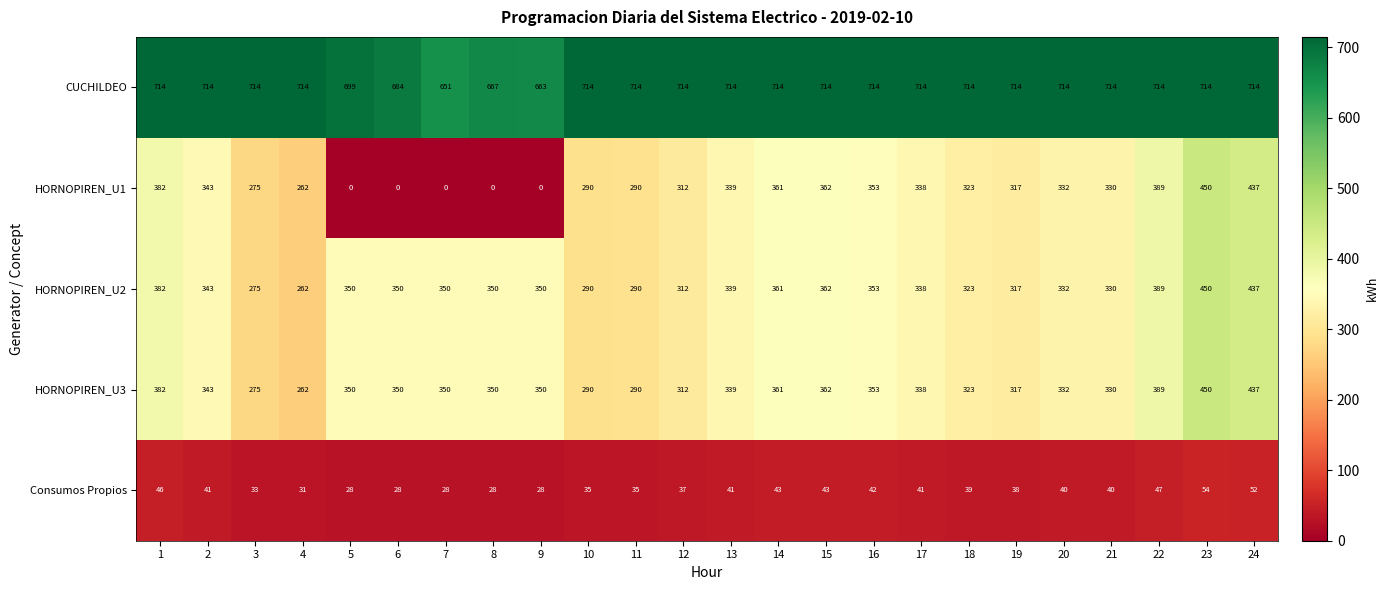

Where is HORNOPIREN_U1 nearest to the value 225?

4